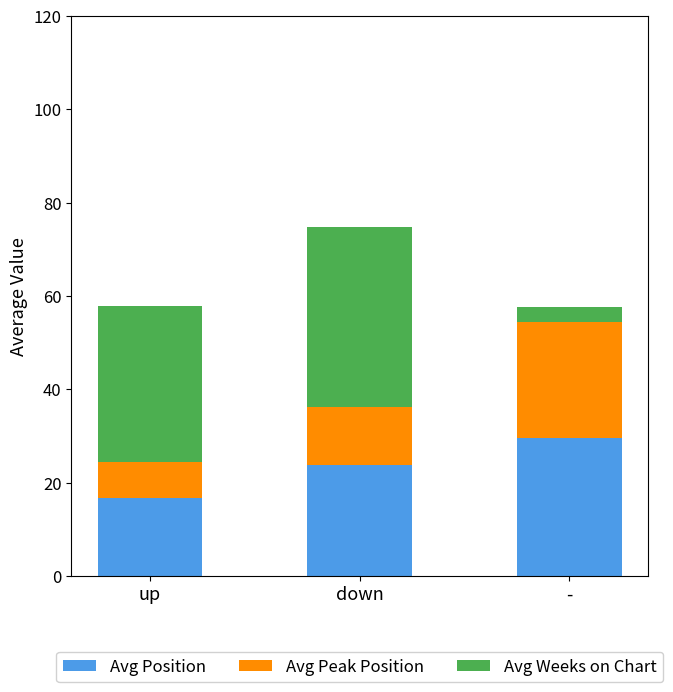

What is the difference between the Avg Position values at - and down?

5.7